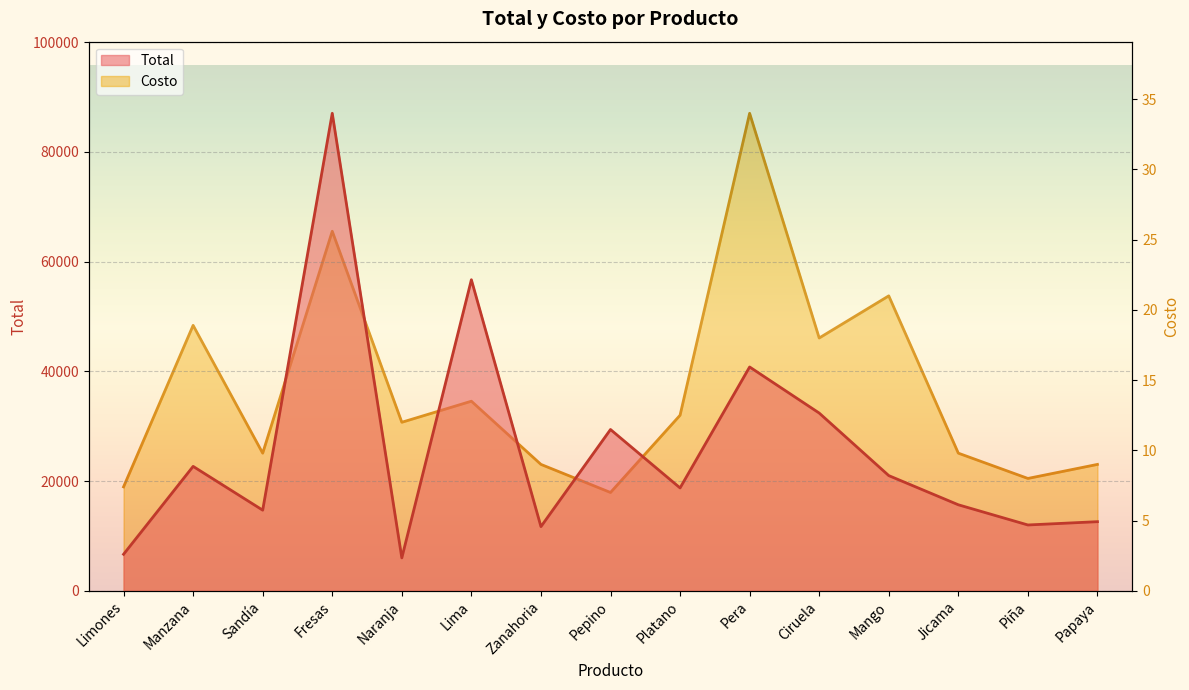

What is the label of the 7th point from the left?

Zanahoria